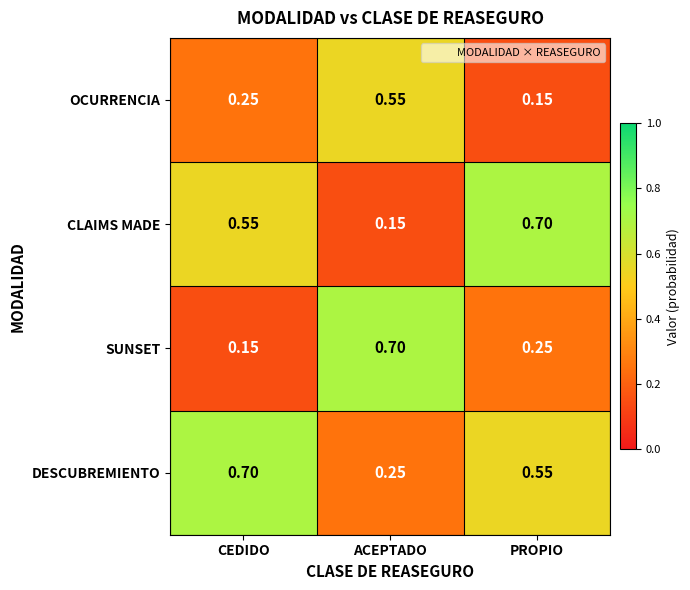

Is the value of DESCUBREMIENTO at CEDIDO greater than the value of OCURRENCIA at ACEPTADO?

Yes